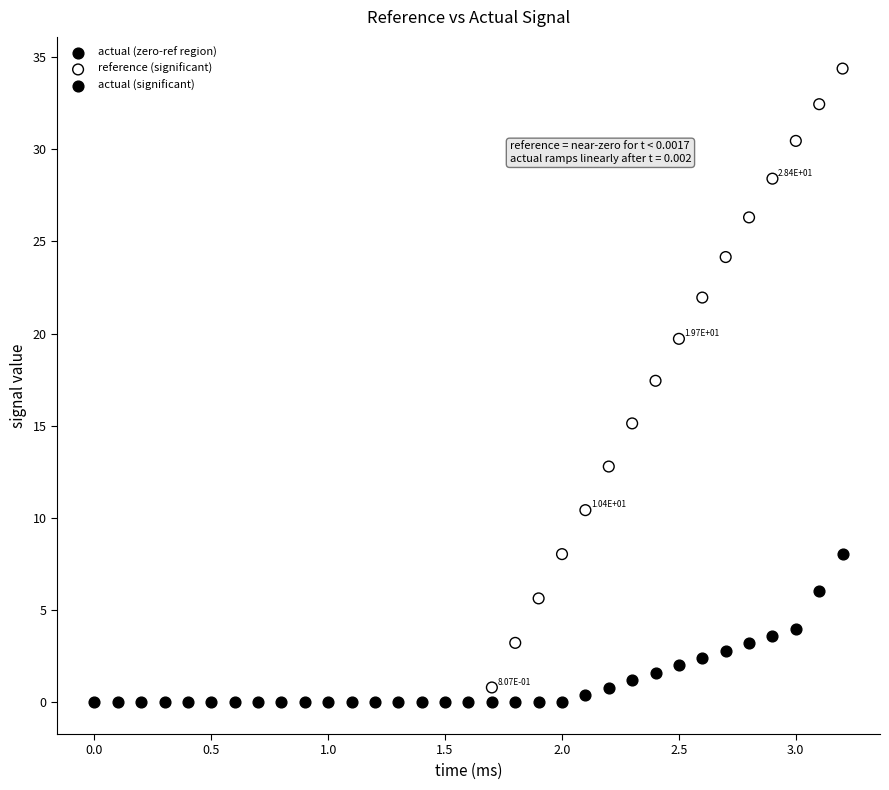

What are all the series names shown in the legend?

actual (zero-ref region), reference (significant), actual (significant)